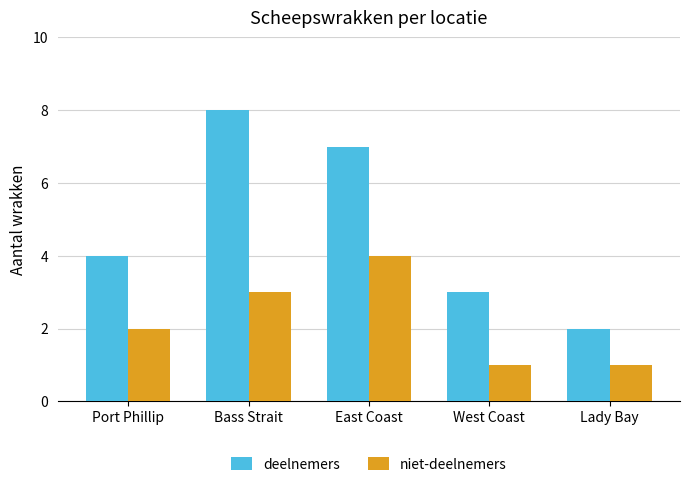

The niet-deelnemers series shows 5 at Bass Strait. True or false?

False